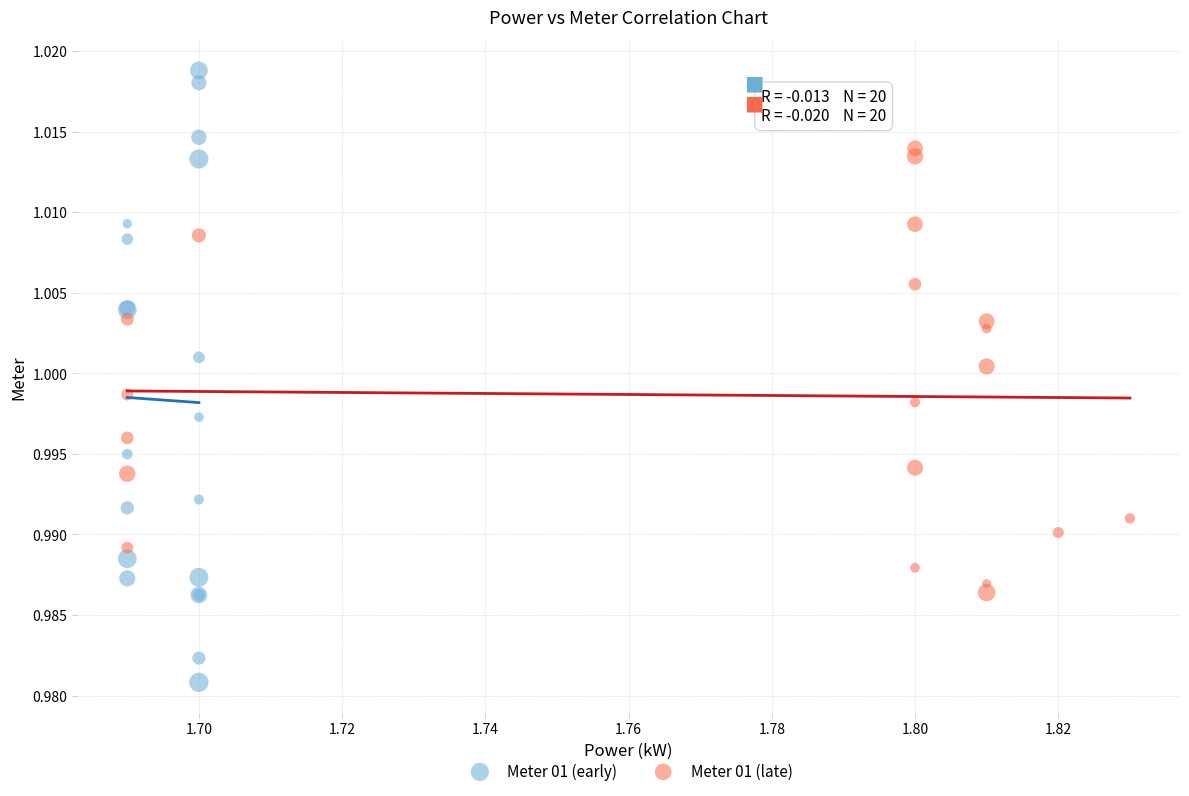

Which series reaches the maximum Y coordinate?

Meter 01 (early)